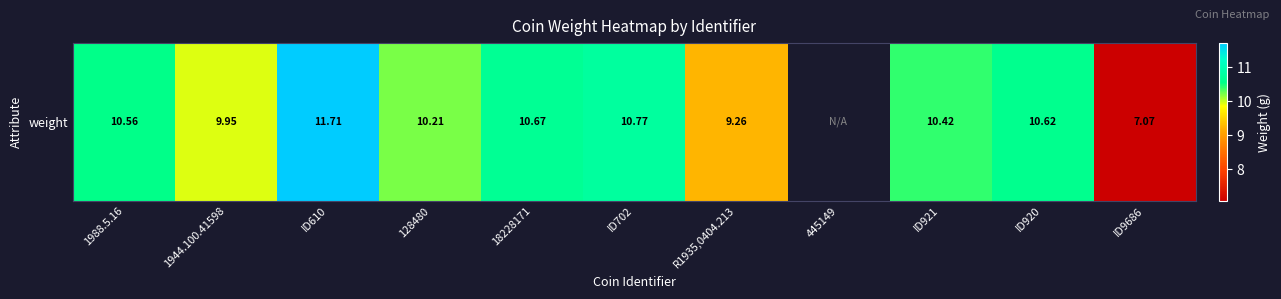

The chart shows a value of 13.9 at 1988.5.16. True or false?

False